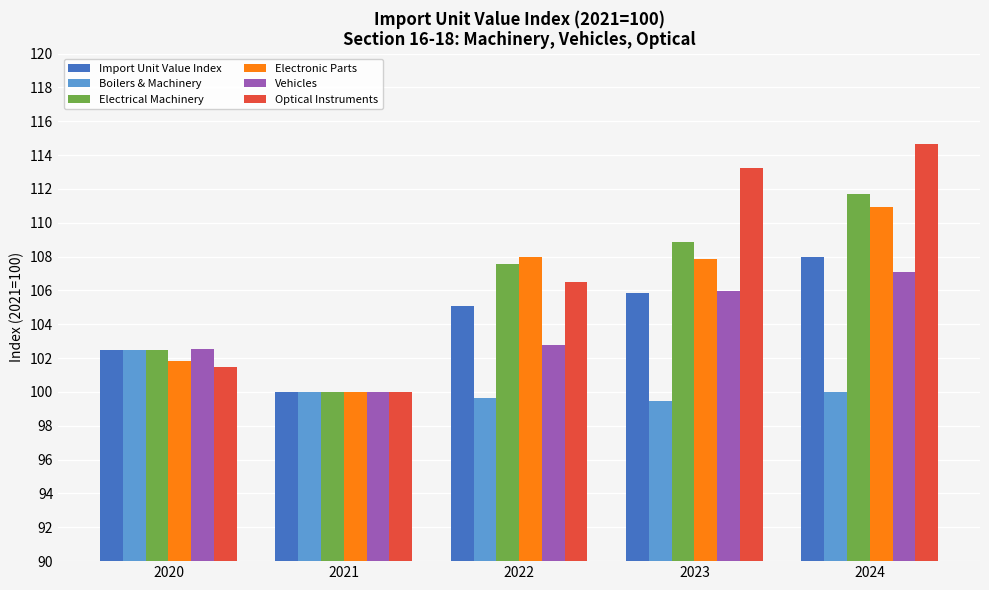

What is the value of the Electrical Machinery bar at the 3rd from the left?

107.6